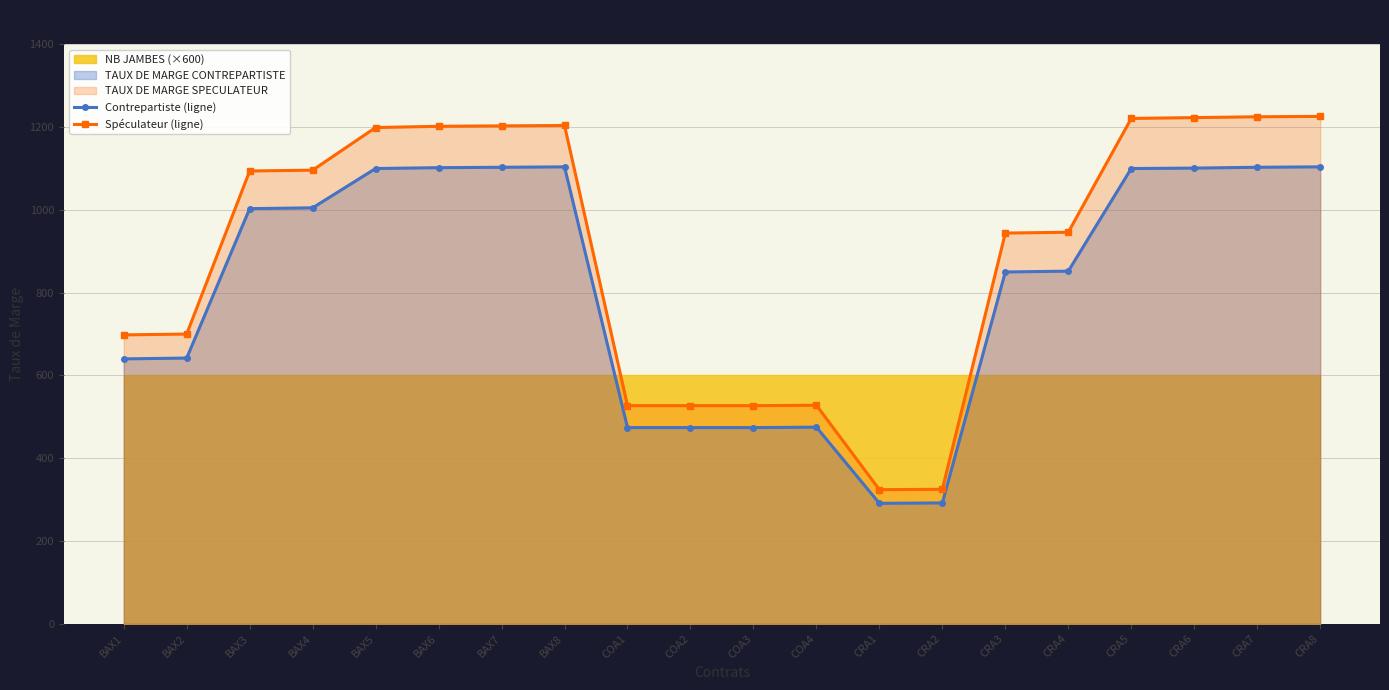

How many data points in Contrepartiste (ligne) are less than 1003?

10